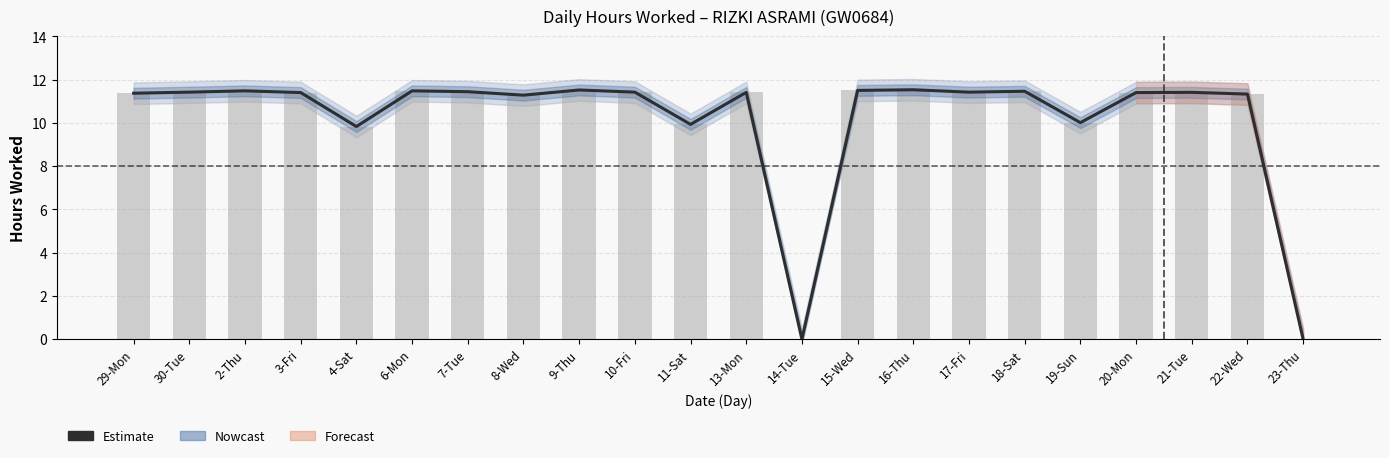

Read the value at 10-Fri.

11.4